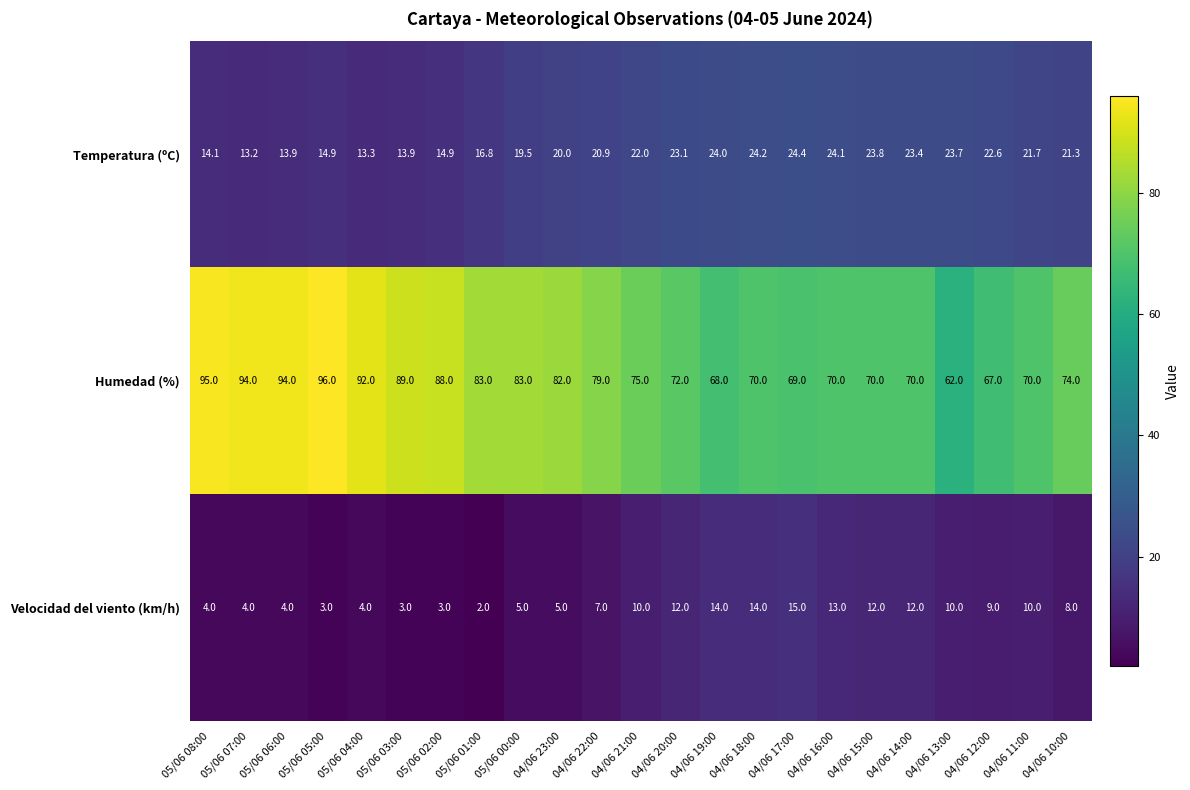

True or false: Temperatura (ºC) has a value of 23.9 at 05/06 05:00.

False